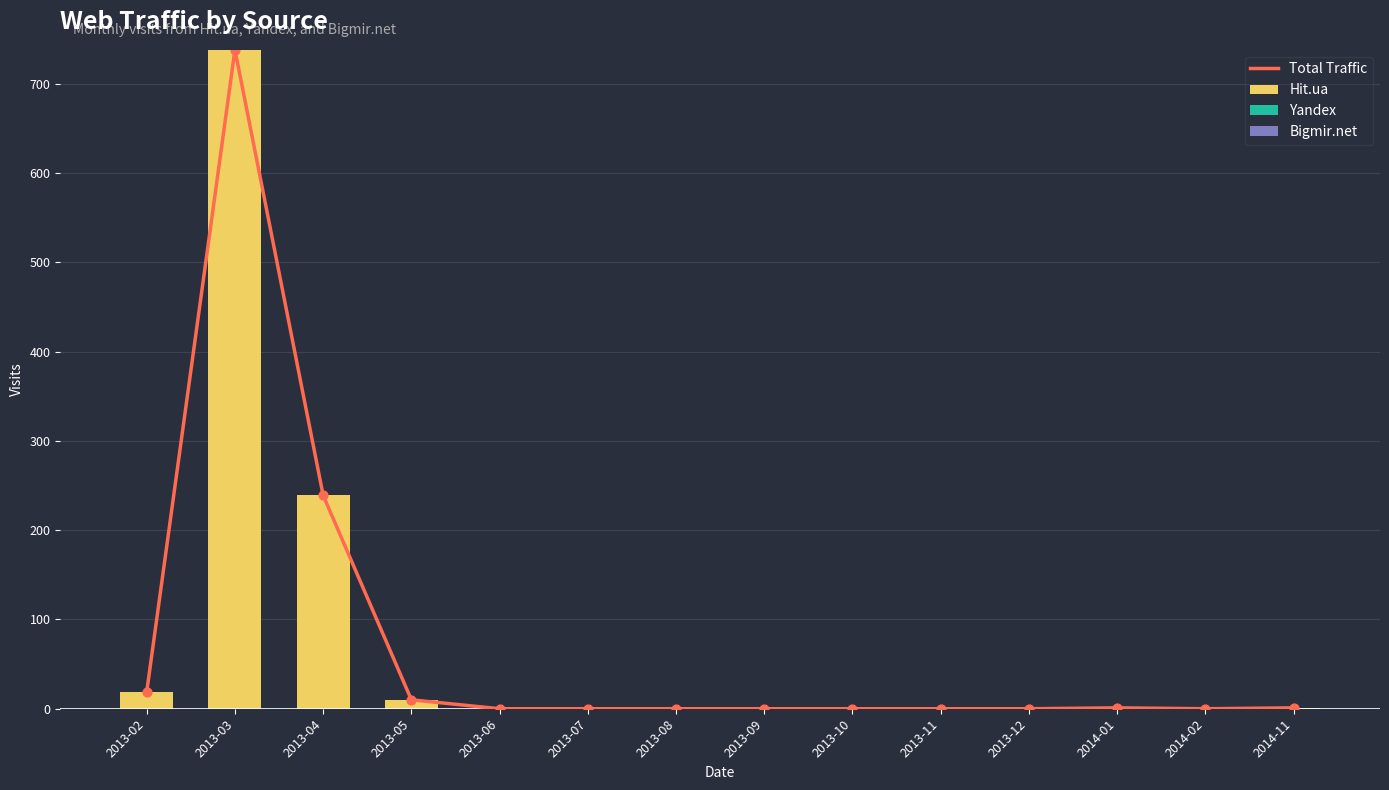

Is the value of Yandex at 2014-02 greater than the value of Total Traffic at 2013-10?

No